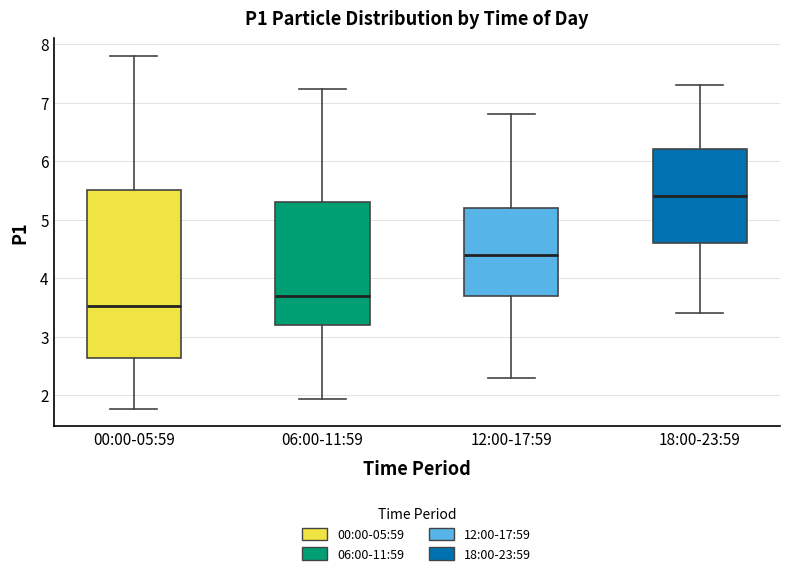

Which box's median line is the highest?

18:00-23:59